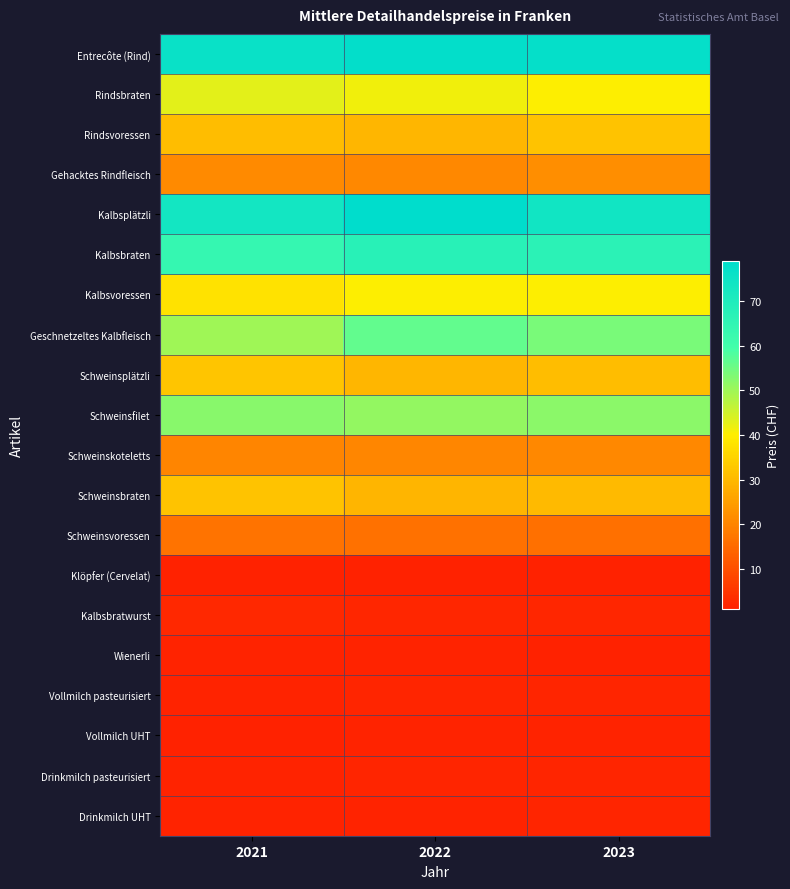

Reading left to right, extract all data points from this chart.

Entrecôte (Rind): 2021=76.1	2022=77.8	2023=77.3
Rindsbraten: 2021=43.0	2022=41.5	2023=40.2
Rindsvoressen: 2021=30.7	2022=29.7	2023=32.0
Gehacktes Rindfleisch: 2021=21.0	2022=20.7	2023=22.0
Kalbsplätzli: 2021=73.3	2022=79.0	2023=74.1
Kalbsbraten: 2021=63.7	2022=67.2	2023=66.3
Kalbsvoressen: 2021=37.7	2022=40.2	2023=40.3
Geschnetzeltes Kalbfleisch: 2021=49.9	2022=56.4	2023=54.0
Schweinsplätzli: 2021=32.2	2022=29.6	2023=30.6
Schweinsfilet: 2021=52.3	2022=51.1	2023=52.0
Schweinskoteletts: 2021=20.2	2022=20.3	2023=20.7
Schweinsbraten: 2021=31.8	2022=29.3	2023=30.3
Schweinsvoressen: 2021=16.8	2022=16.4	2023=16.2
Klöpfer (Cervelat): 2021=1.1	2022=1.2	2023=1.1
Kalbsbratwurst: 2021=2.5	2022=2.2	2023=2.3
Wienerli: 2021=1.5	2022=1.4	2023=1.4
Vollmilch pasteurisiert: 2021=1.7	2022=1.8	2023=1.9
Vollmilch UHT: 2021=1.4	2022=1.6	2023=1.6
Drinkmilch pasteurisiert: 2021=1.6	2022=1.7	2023=1.8
Drinkmilch UHT: 2021=1.6	2022=1.6	2023=1.8